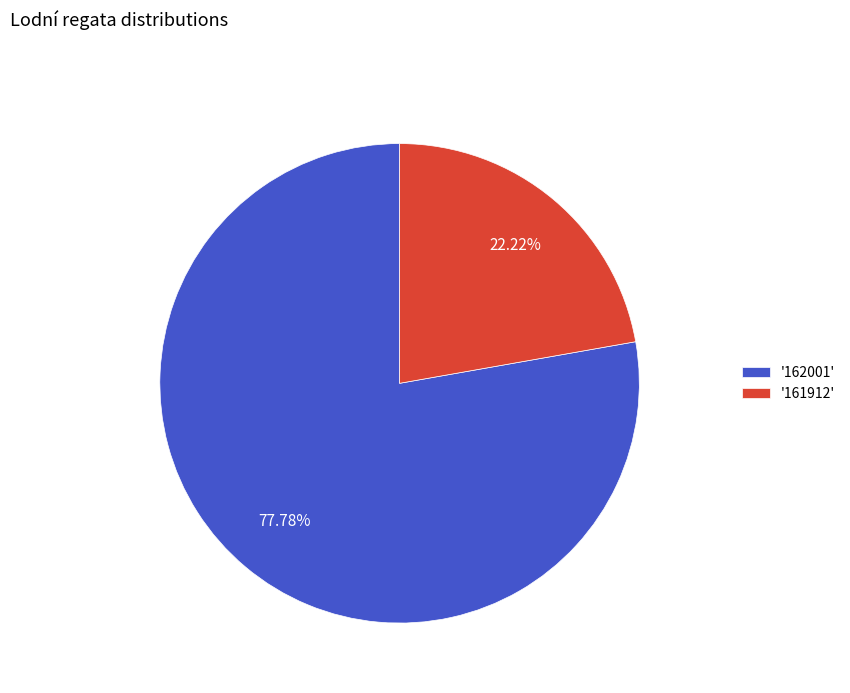

Which has a higher value, '161912' or '162001'?

'162001'